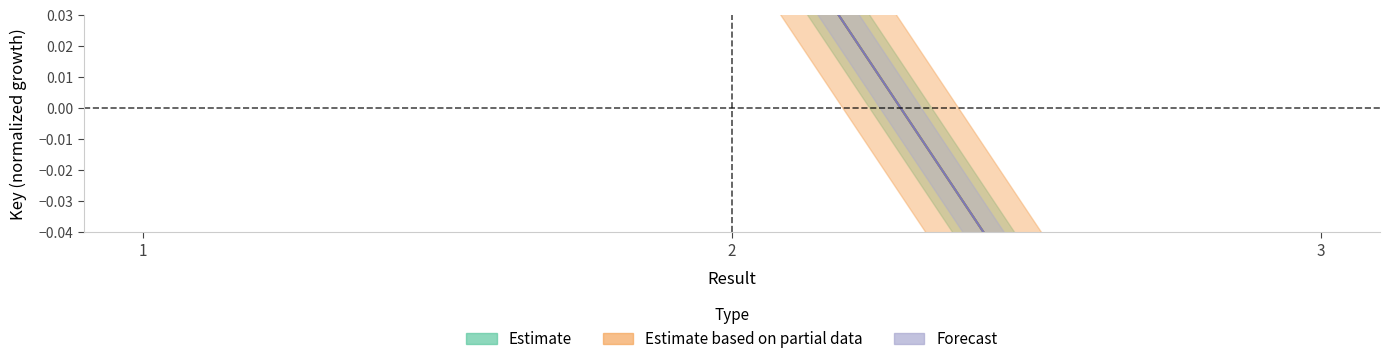

Which category has the highest value in the Estimate series?

1